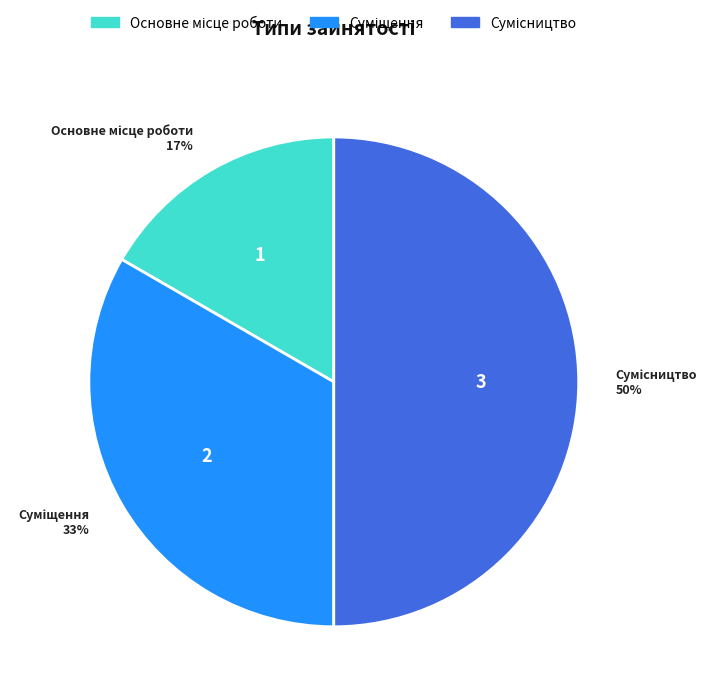

To the nearest percent, what is the difference between the largest and smallest slice percentages?

33%